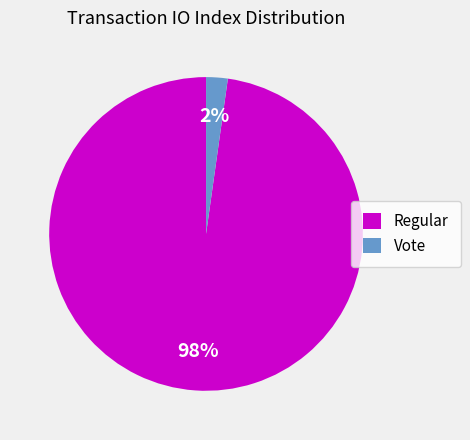

What percentage is the Vote slice, to the nearest percent?

2%